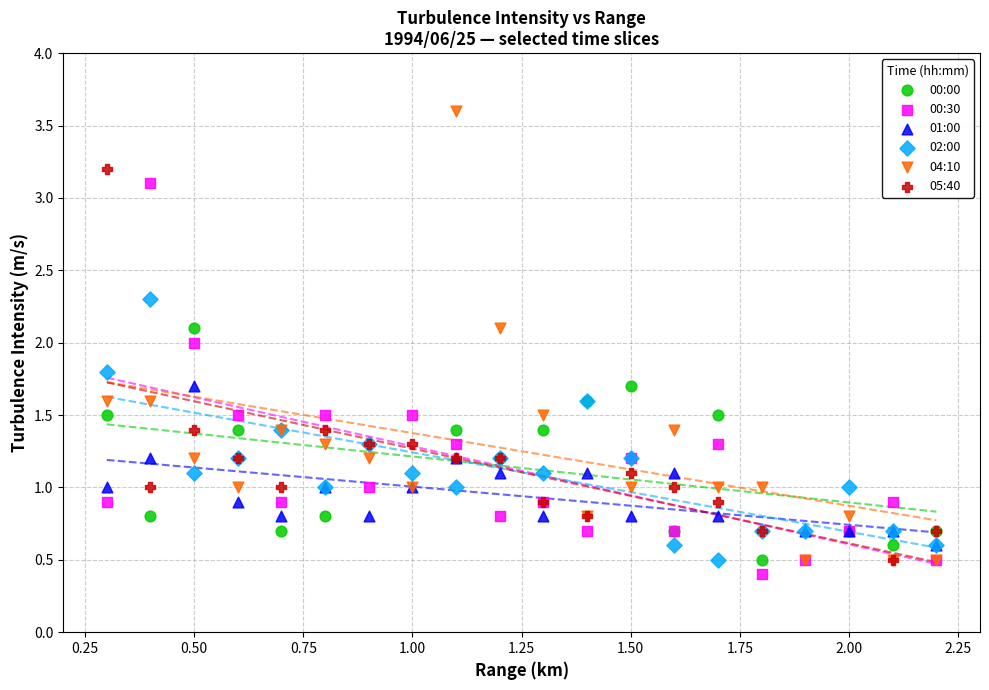

Which series reaches the maximum Y coordinate?

04:10